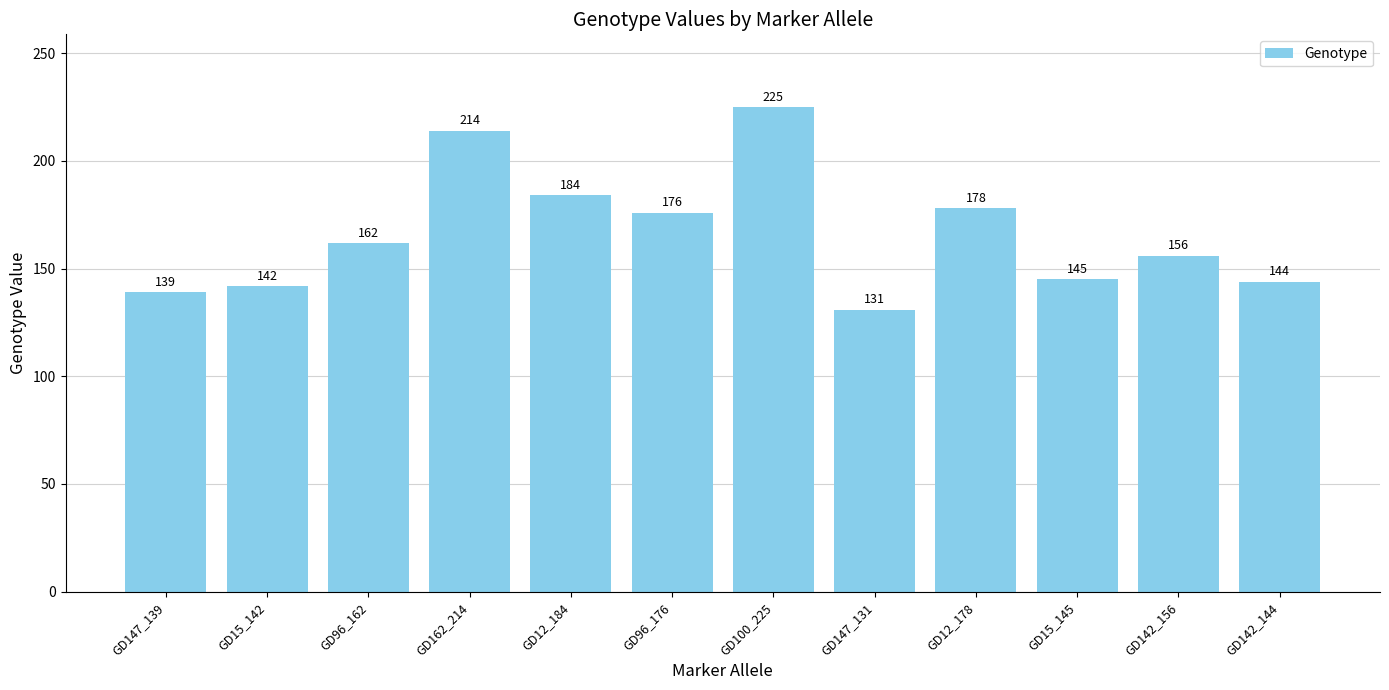

Rank the categories by value from highest to lowest.

GD100_225, GD162_214, GD12_184, GD12_178, GD96_176, GD96_162, GD142_156, GD15_145, GD142_144, GD15_142, GD147_139, GD147_131